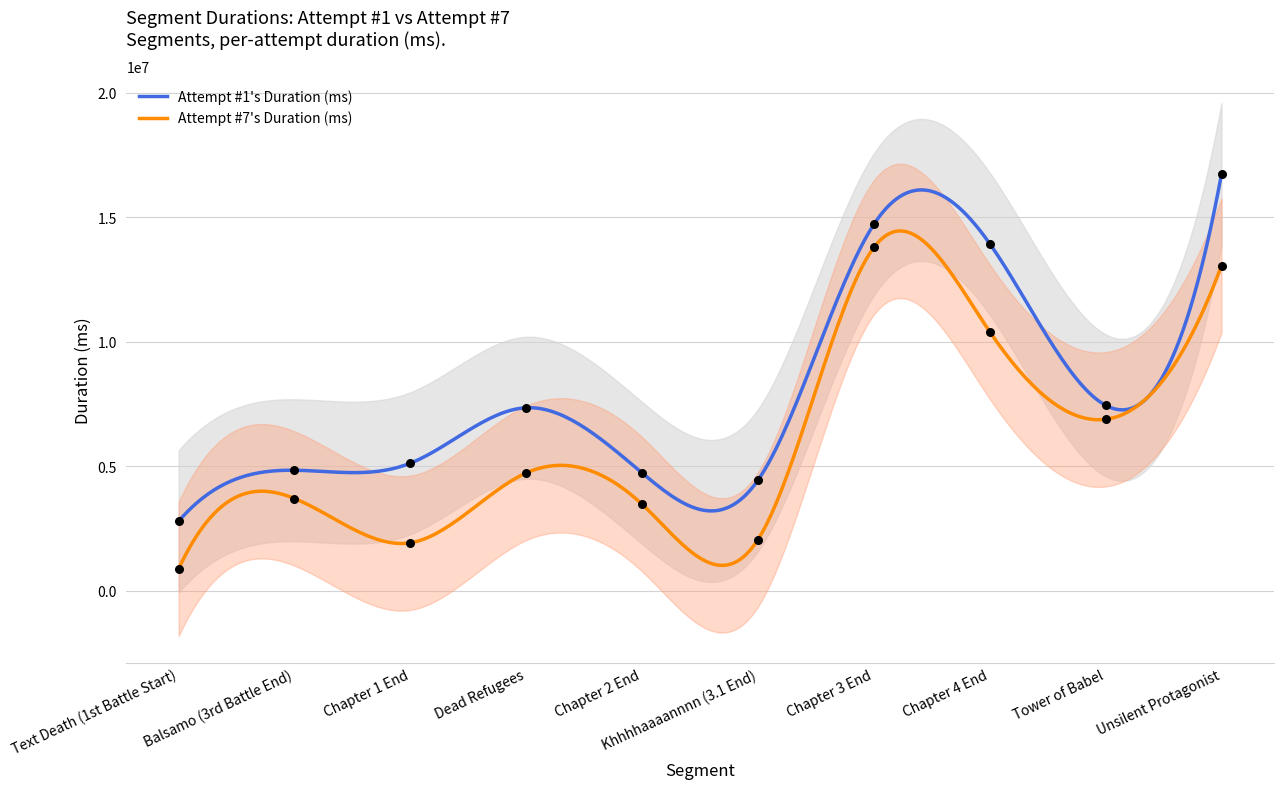

Which series contains the lowest Y value?

Attempt #7's Duration (ms)